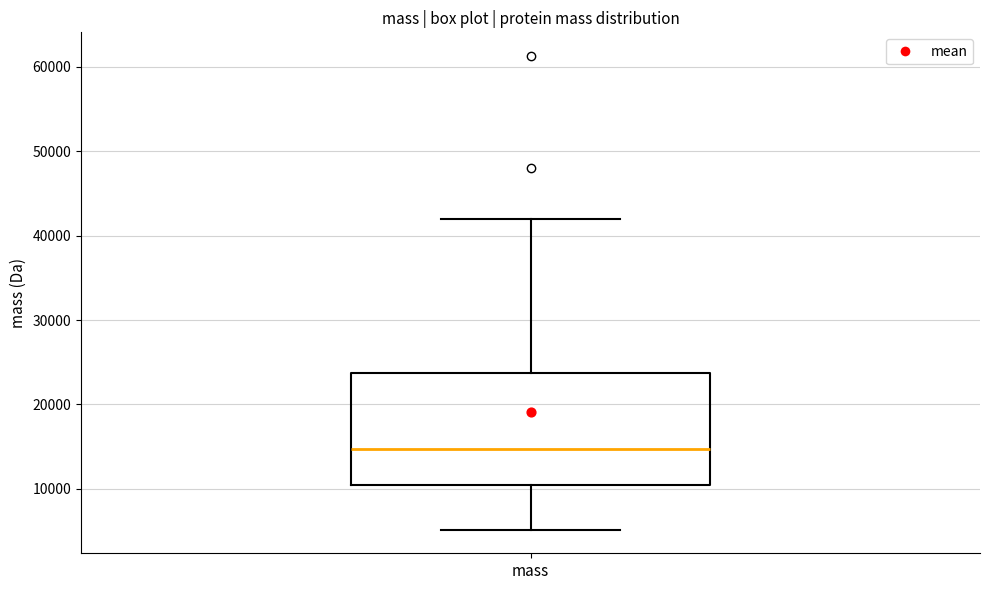

Transcribe this box plot: give where the median line is, the range the box spans, and where the two whiskers end, as read against the y-axis. The values are not printed on the chart, so give them approximately, as read against the axis.

median 15000, box 10000 to 24000, whiskers 5000 to 42000